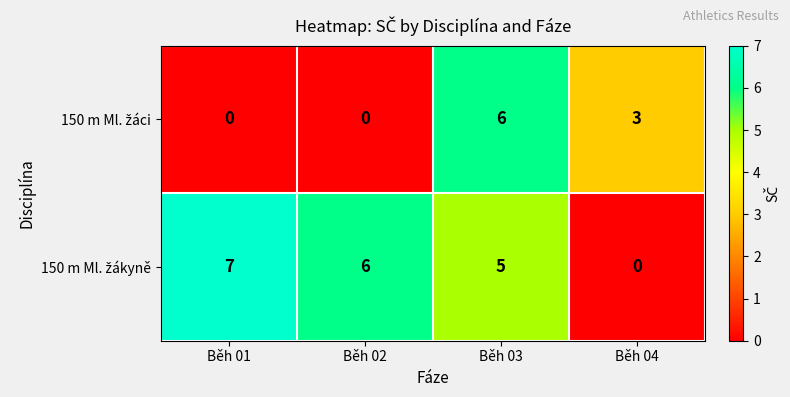

What is the maximum value shown in the chart?

7